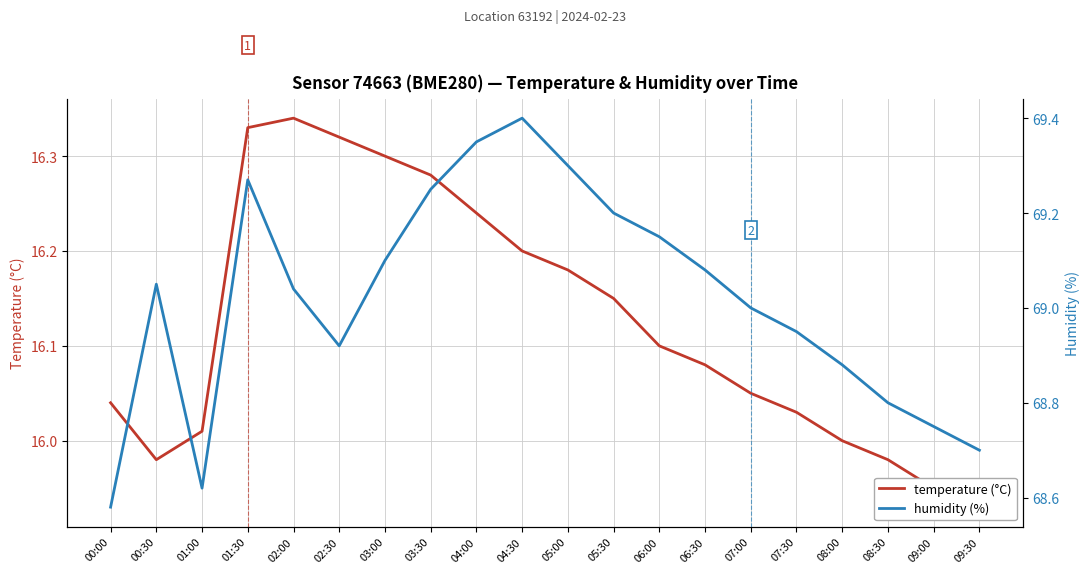

What are all the series names shown in the legend?

temperature (°C), humidity (%)